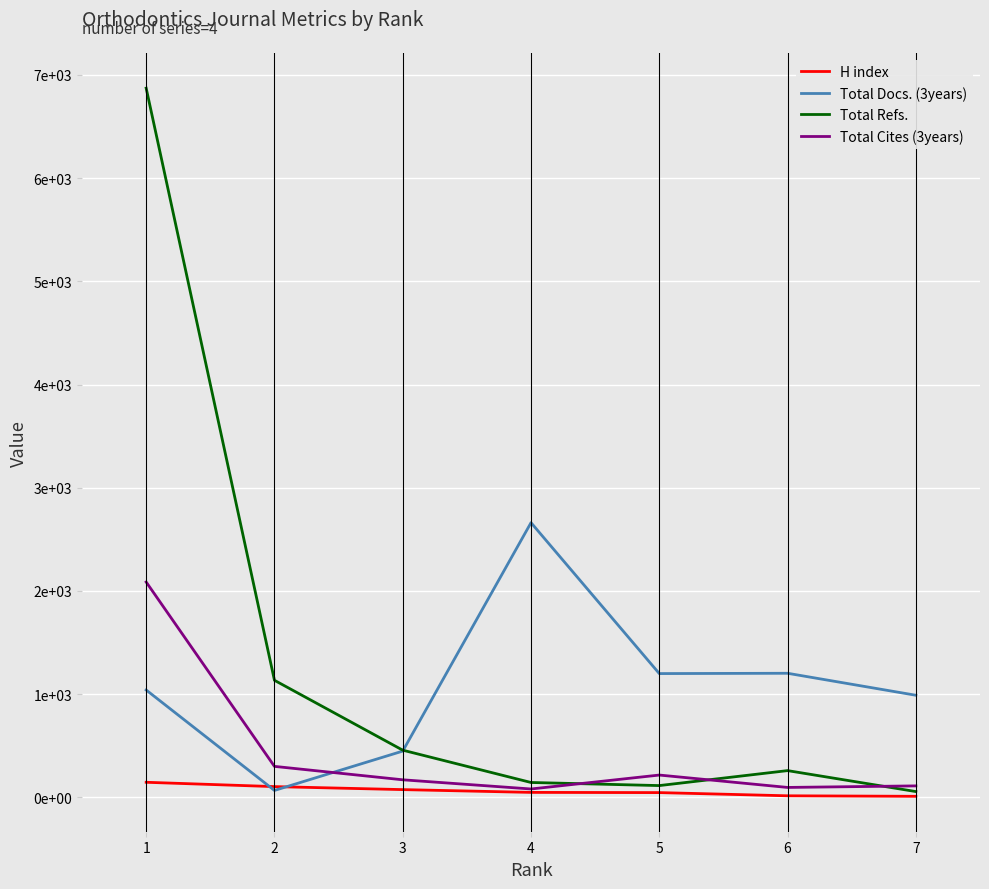

Does the chart display data point markers on the line(s)?

No